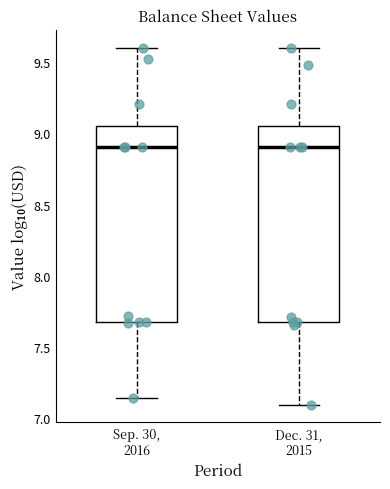

Reading left to right, transcribe this box plot: for each box, give where its median line is, the range the box spans, and where its two whiskers end, as read against the y-axis. The values are not printed on the chart, so give them approximately, as read against the axis.

Sep. 30, 2016: median 8.90, box 7.70 to 9.05, whiskers 7.15 to 9.60
Dec. 31, 2015: median 8.90, box 7.70 to 9.05, whiskers 7.10 to 9.60